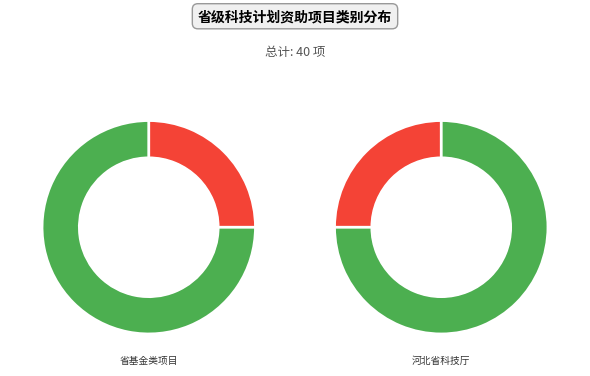

What is the change in value from 省基金面上项目 to 省基金青年科学基金?

-22